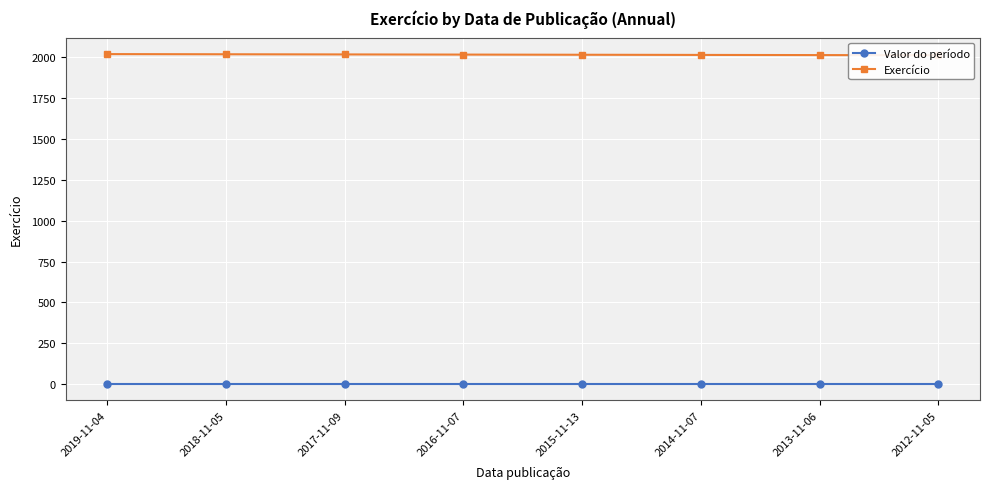

What is the smallest value displayed?

1